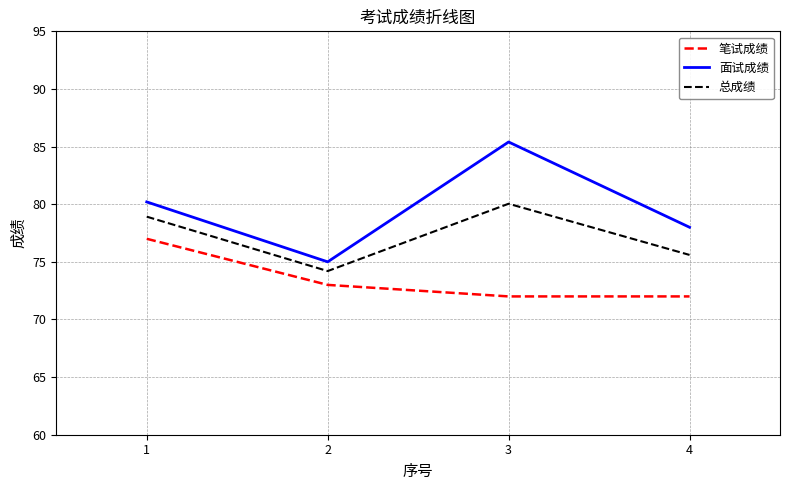

The 笔试成绩 series shows 125.5 at 1. True or false?

False